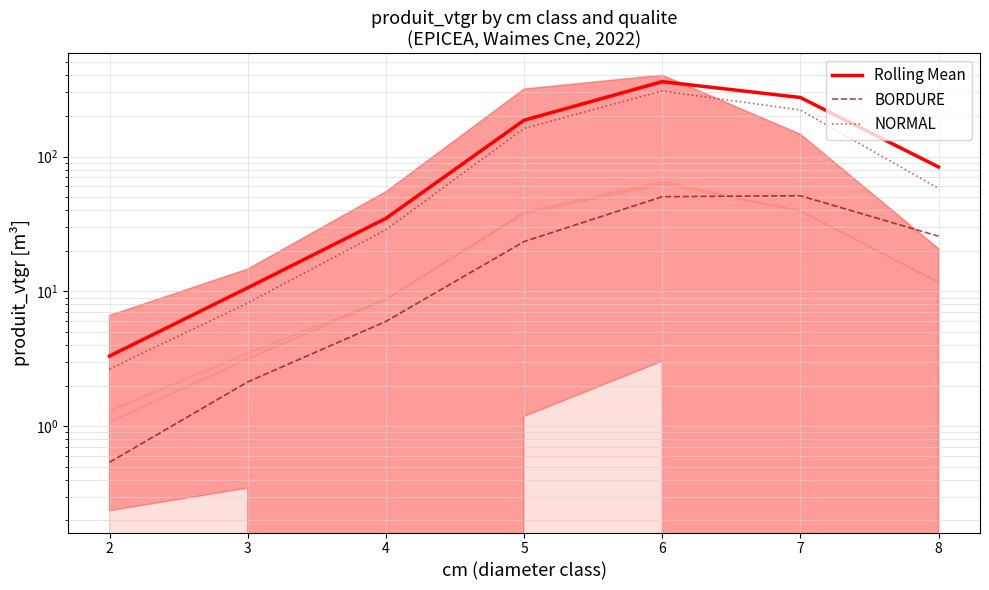

True or false: BORDURE and NORMAL cross at least once.

False